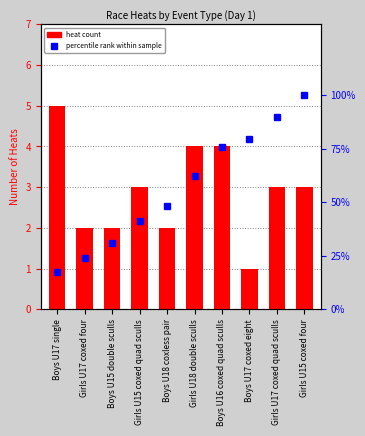

What is the label of the 3rd bar from the left?

Boys U15 double sculls